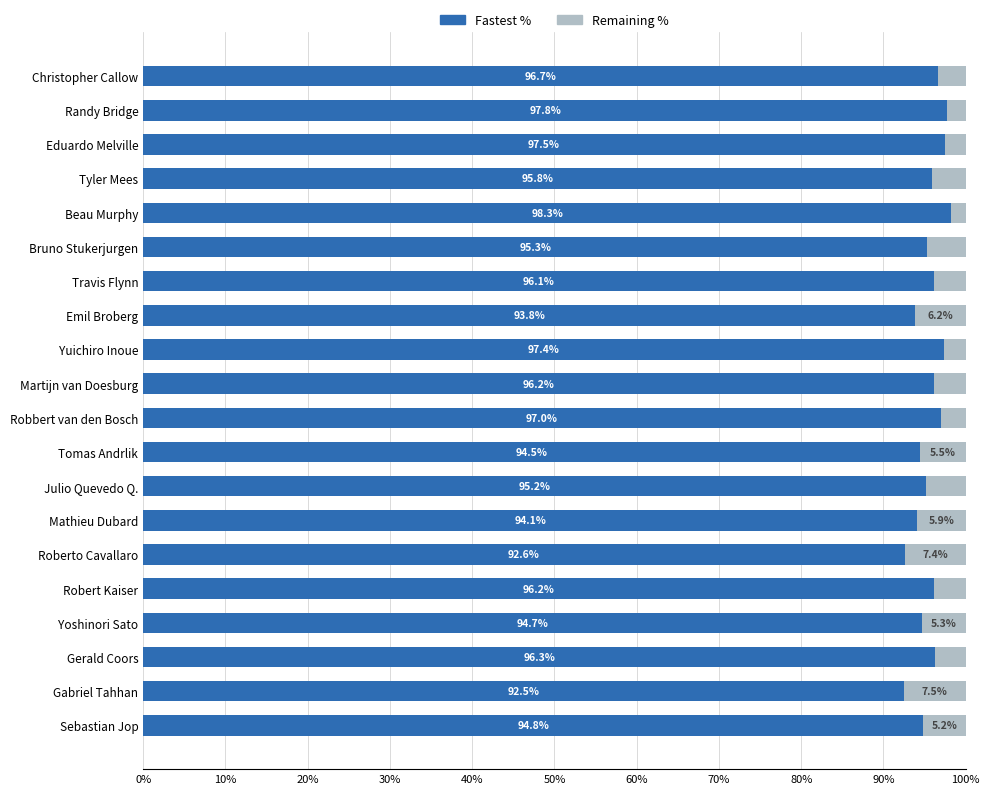

Read the Fastest % value at Yoshinori Sato.

94.7